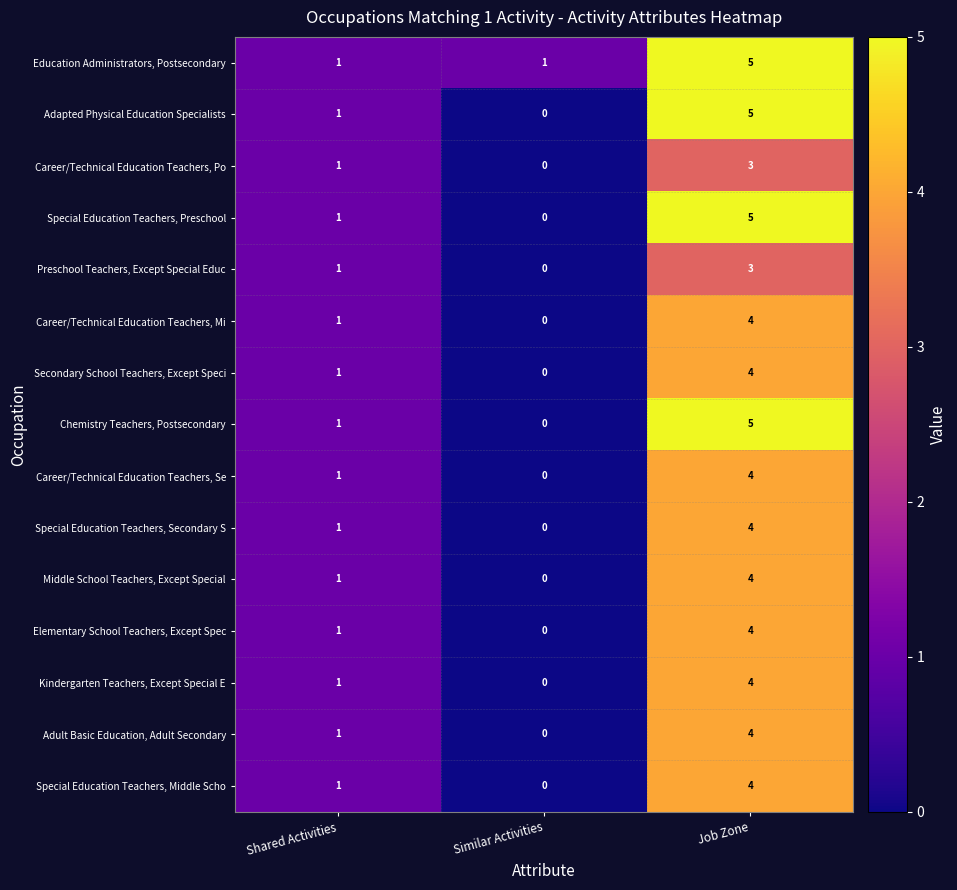

How many values in the Special Education Teachers, Middle Scho series are below 1?

1